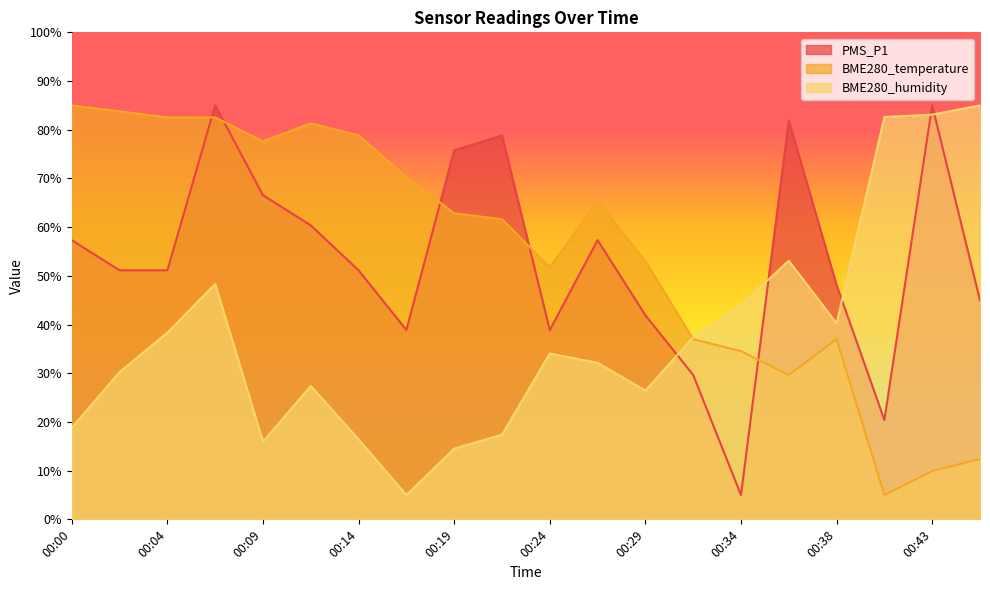

What is the greatest value displayed?

85.0